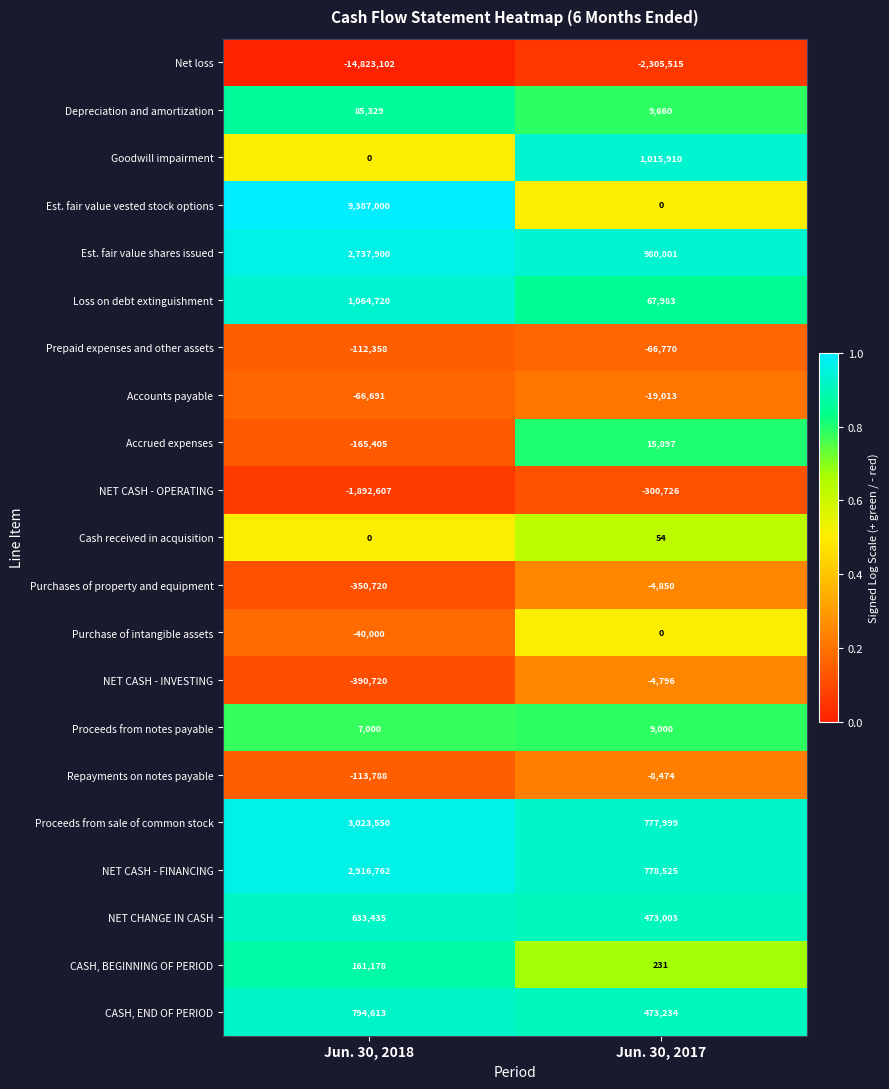

At which category is the sum across all series the highest?

Jun. 30, 2018